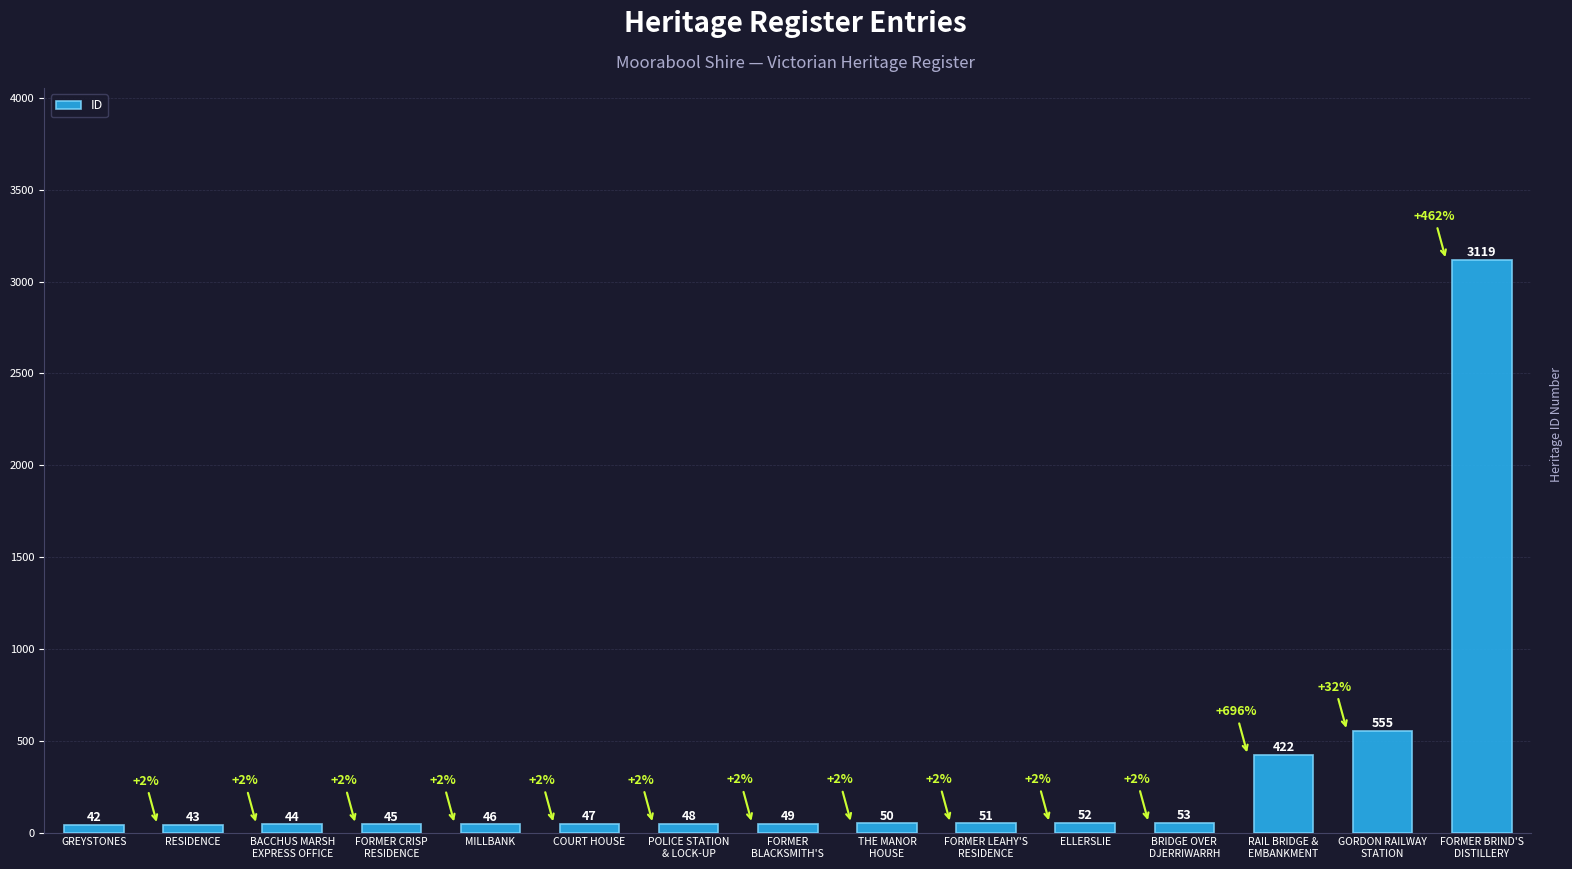

Reading right to left, transcribe all the data shown in this chart.

FORMER BRIND'S
DISTILLERY=3119	GORDON RAILWAY
STATION=555	RAIL BRIDGE &
EMBANKMENT=422	BRIDGE OVER
DJERRIWARRH=53	ELLERSLIE=52	FORMER LEAHY'S
RESIDENCE=51	THE MANOR
HOUSE=50	FORMER
BLACKSMITH'S=49	POLICE STATION
& LOCK-UP=48	COURT HOUSE=47	MILLBANK=46	FORMER CRISP
RESIDENCE=45	BACCHUS MARSH
EXPRESS OFFICE=44	RESIDENCE=43	GREYSTONES=42